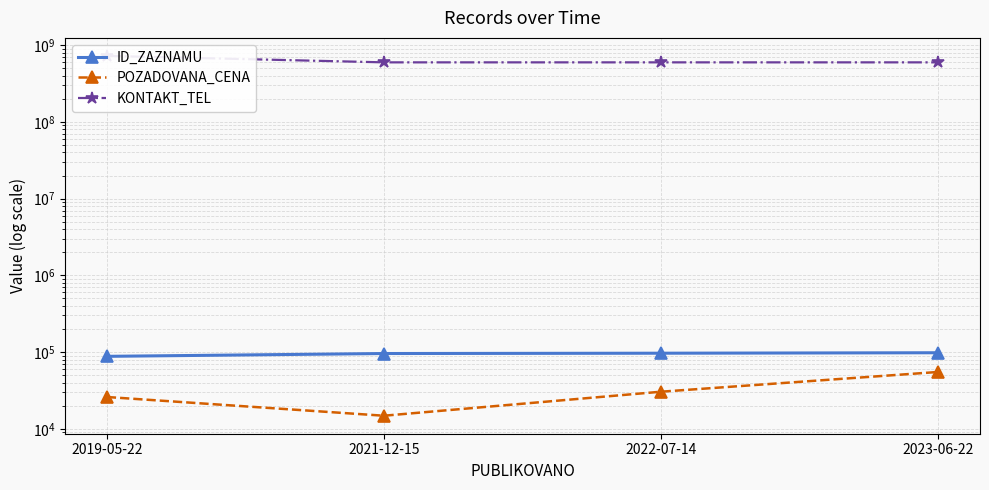

True or false: POZADOVANA_CENA and ID_ZAZNAMU intersect in this chart.

False